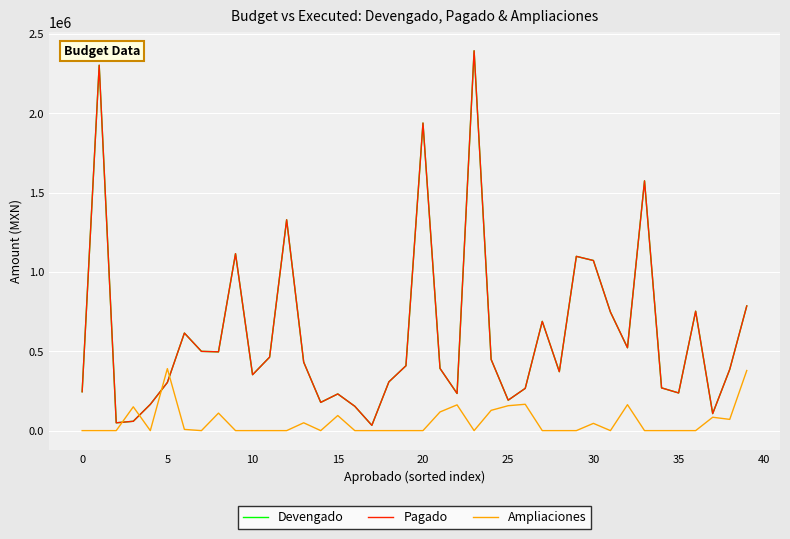

Is this an area chart (filled region under the line)?

No